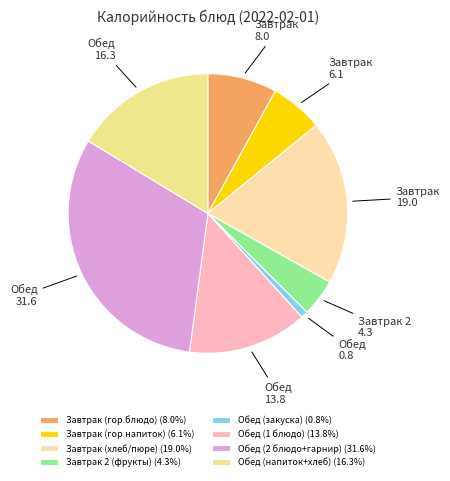

Is there any slice that represents more than half of the pie?

No